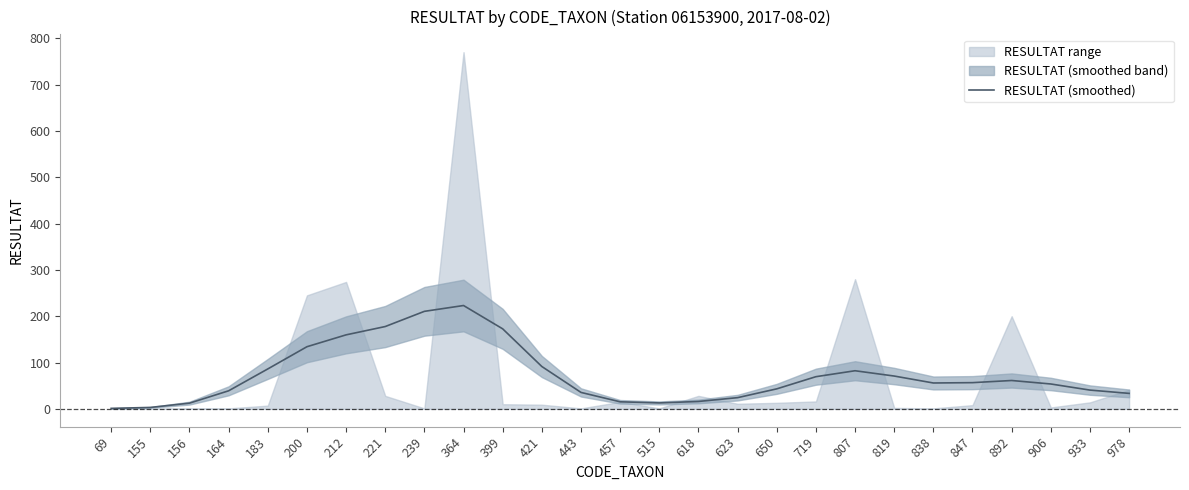

How many values exceed 55?

14